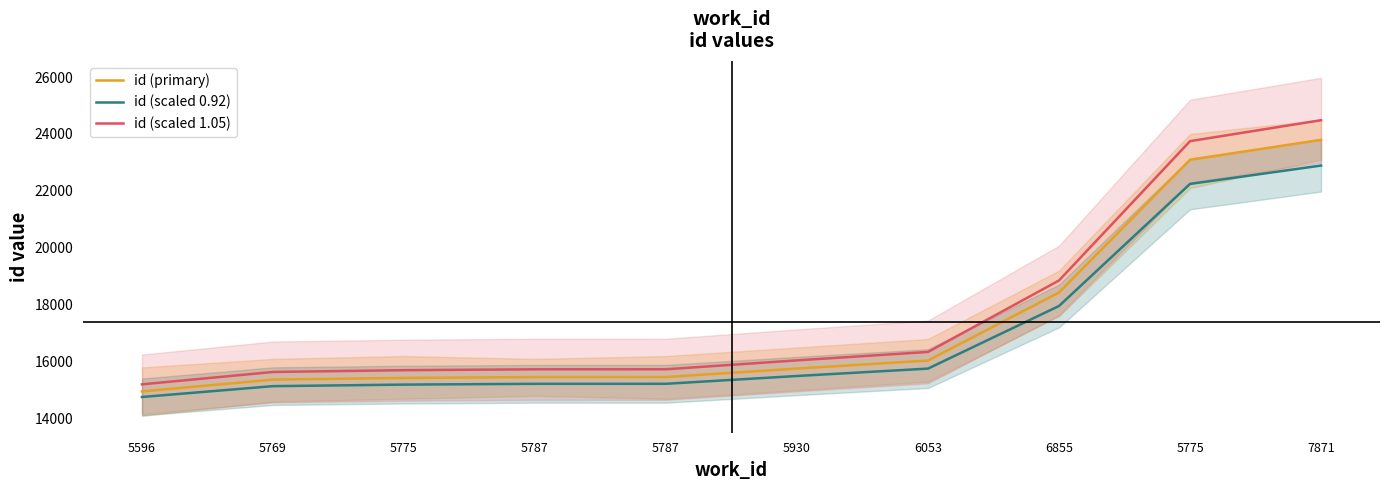

What is the smallest value displayed?

14761.4